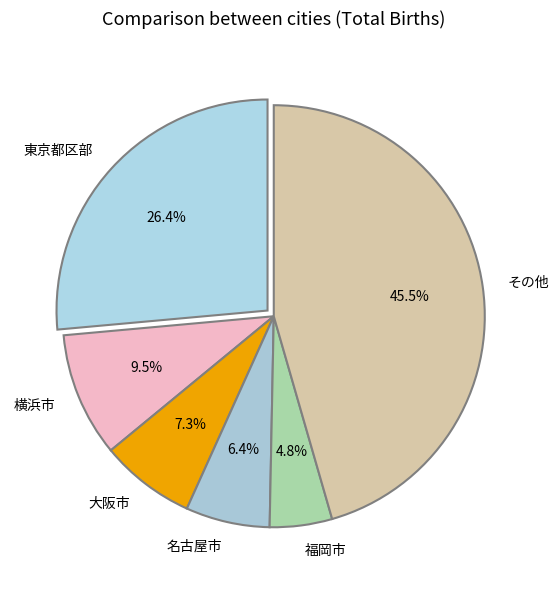

Count the number of slices in the pie.

6